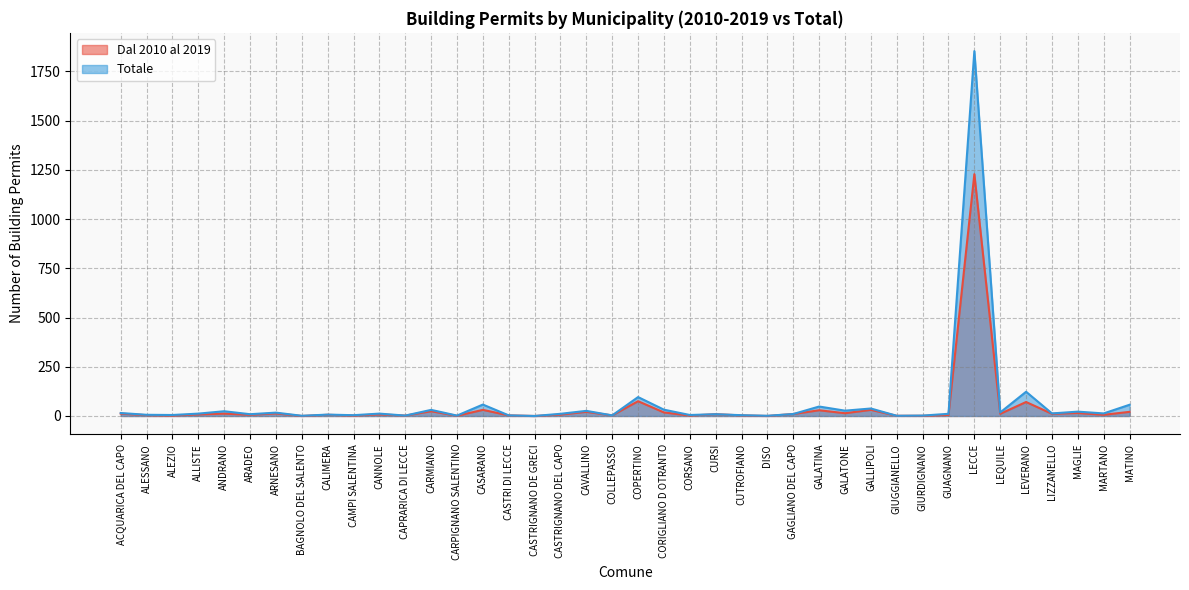

What is the difference between the highest and lowest values at GALATINA?

19